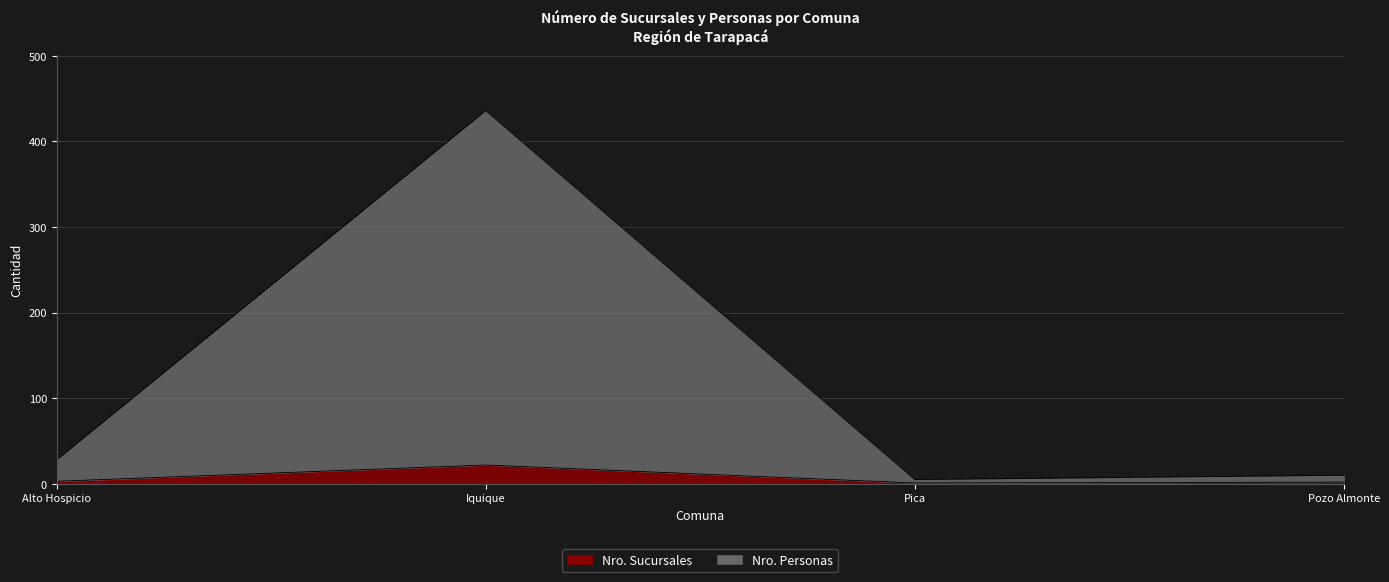

Count the number of categories in the chart.

4